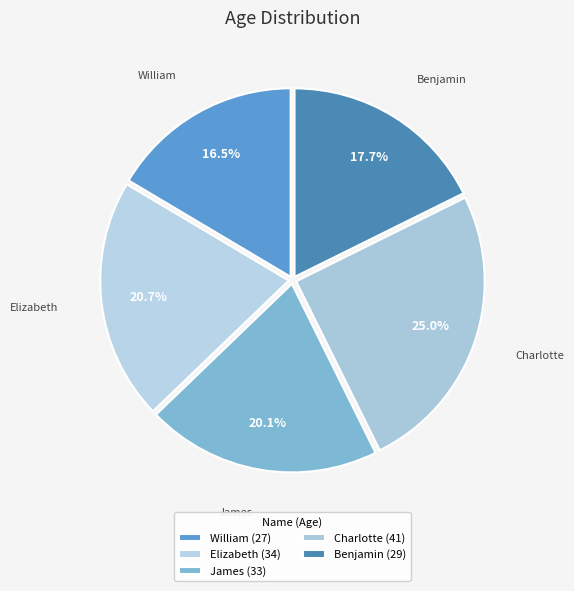

To the nearest percent, what percentage of the pie is Benjamin?

18%